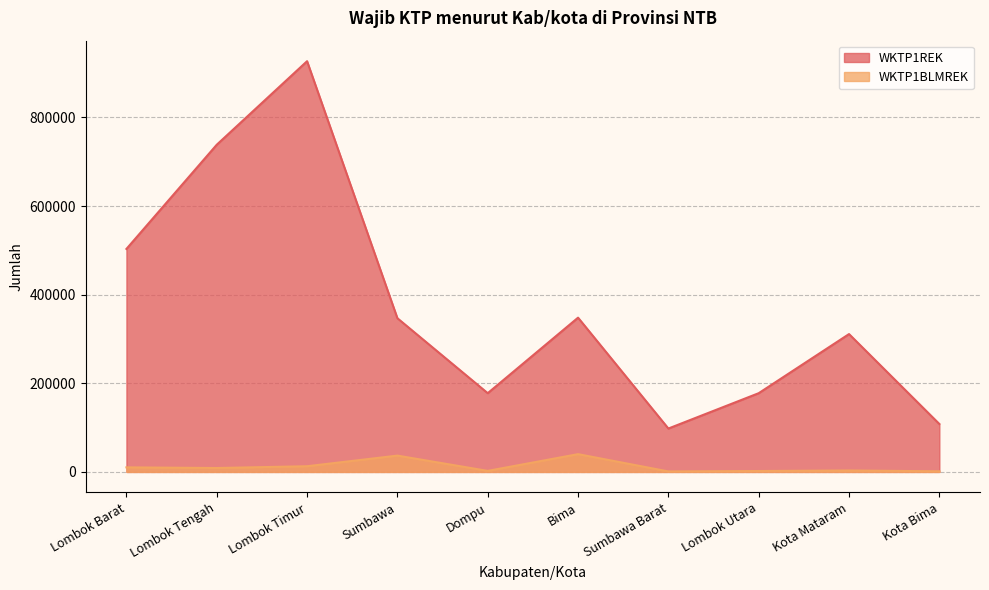

List the series in order of their peak value, highest first.

WKTP1REK, WKTP1BLMREK